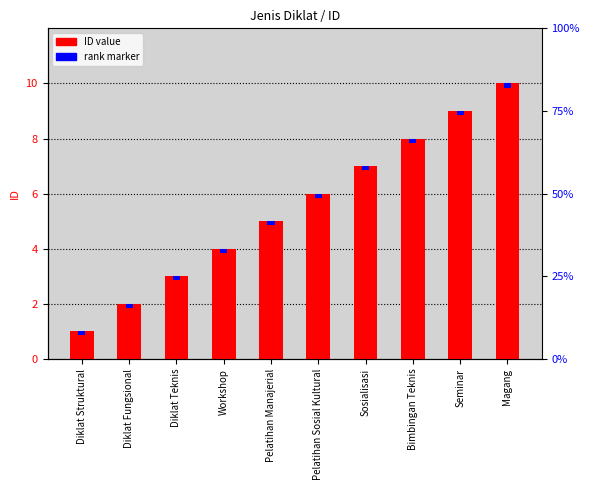

Reading right to left, list all the values displayed in this chart.

Magang=10	Seminar=9	Bimbingan Teknis=8	Sosialisasi=7	Pelatihan Sosial Kultural=6	Pelatihan Manajerial=5	Workshop=4	Diklat Teknis=3	Diklat Fungsional=2	Diklat Struktural=1